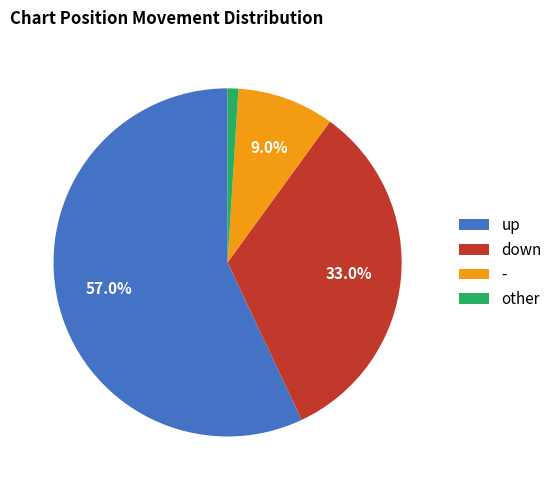

What percentage is the - slice, to the nearest percent?

9%